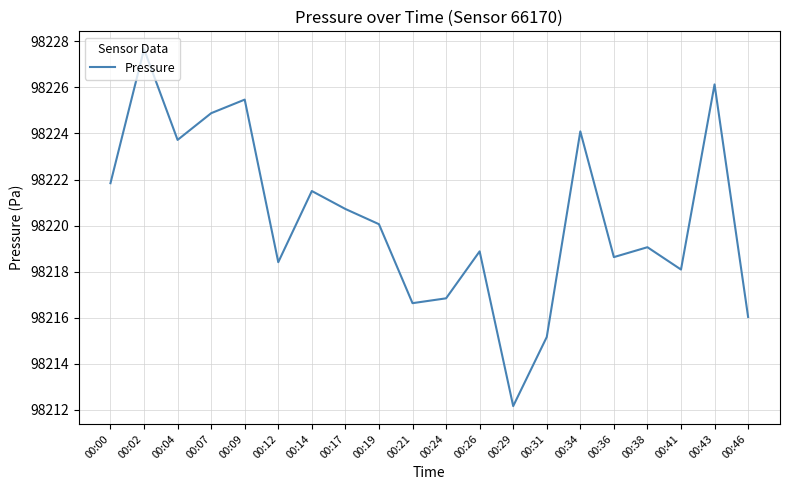

Reading left to right, list all the values displayed in this chart.

98221.8	98227.7	98223.7	98224.9	98225.5	98218.4	98221.5	98220.7	98220.1	98216.6	98216.8	98218.9	98212.2	98215.2	98224.1	98218.6	98219.1	98218.1	98226.1	98216.0